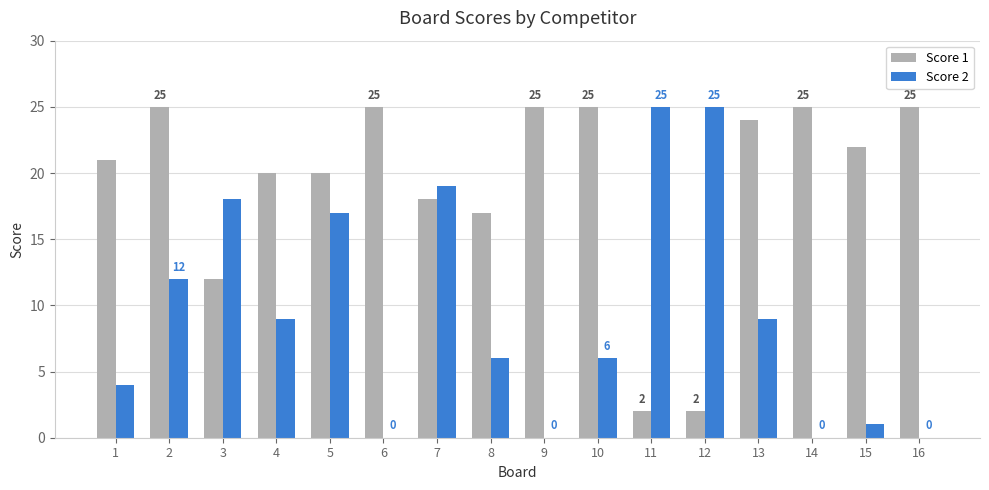

Are the bars grouped side by side (vs. stacked)?

Yes